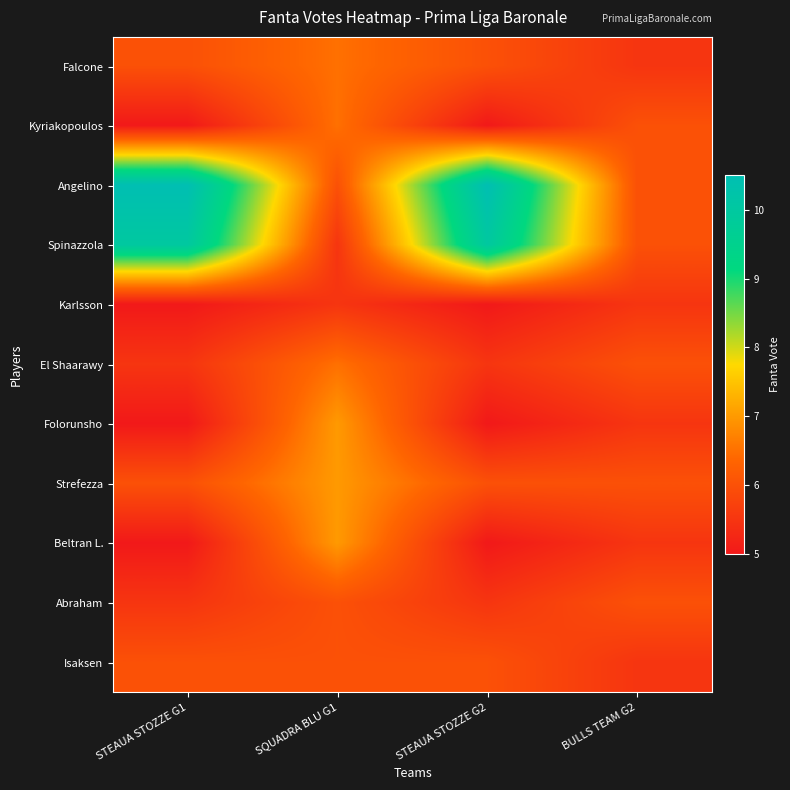

Which series changed the most between STEAUA STOZZE G1 and BULLS TEAM G2?

Angelino